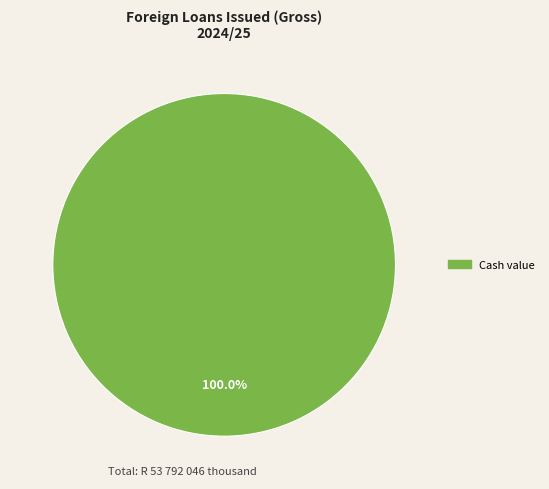

How many slices are in this pie chart?

1